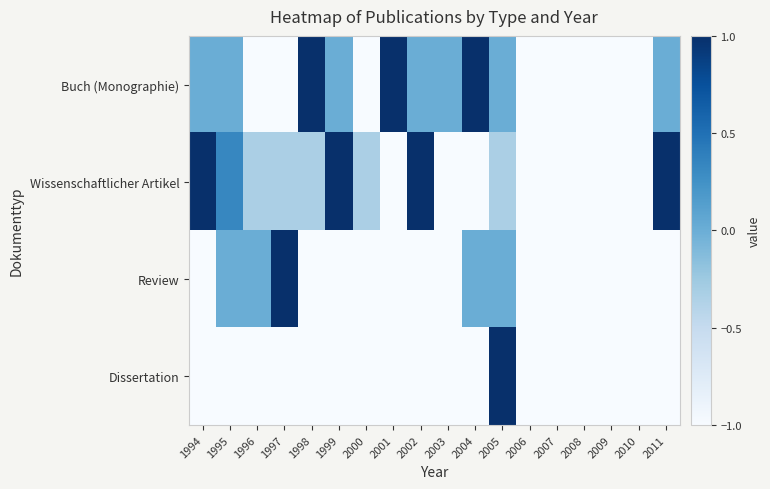

List the series in order of their peak value, lowest first.

Buch (Monographie), Wissenschaftlicher Artikel, Review, Dissertation